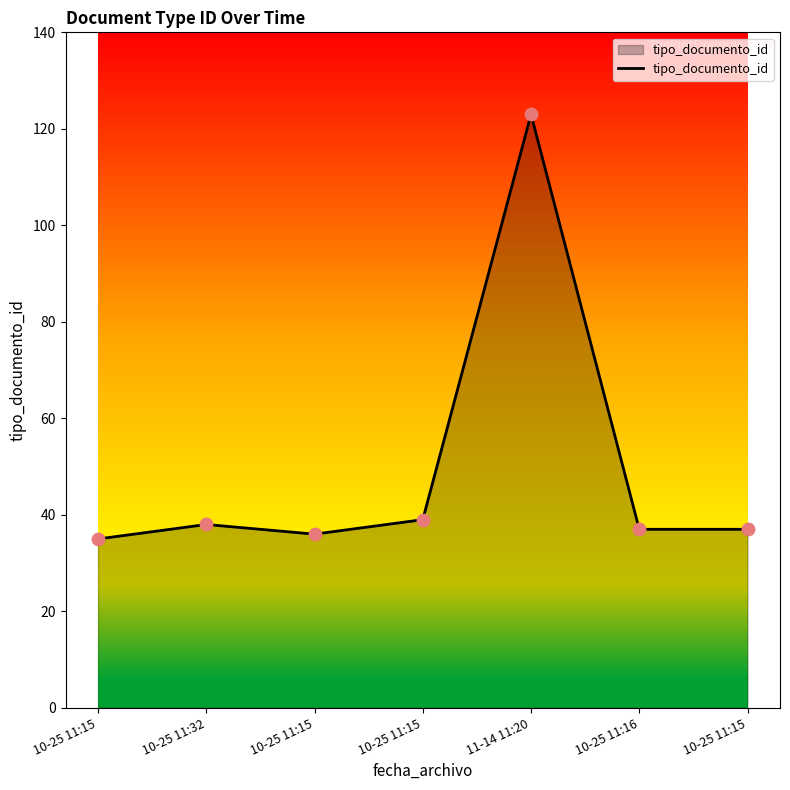

Which has a higher value, 10-25 11:32 or 10-25 11:15?

10-25 11:15